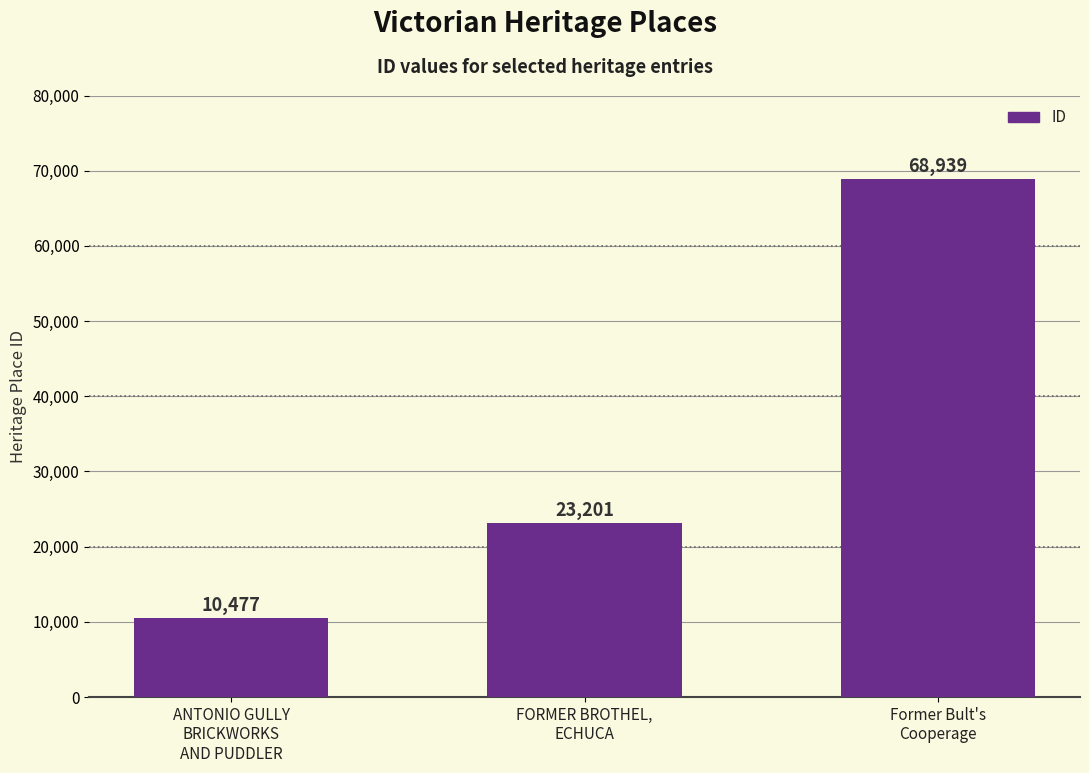

Rank the categories by value from highest to lowest.

Former Bult's
Cooperage, FORMER BROTHEL,
ECHUCA, ANTONIO GULLY
BRICKWORKS
AND PUDDLER